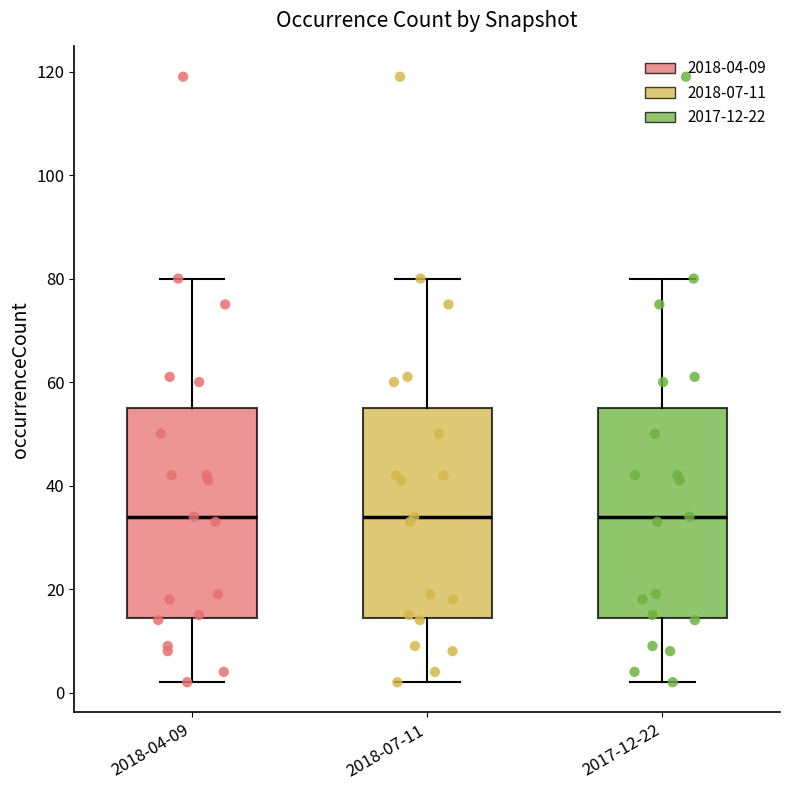

Reading left to right, transcribe this box plot: for each box, give where its median line is, the range the box spans, and where its two whiskers end, as read against the y-axis. The values are not printed on the chart, so give them approximately, as read against the axis.

2018-04-09: median 34, box 14 to 56, whiskers 2 to 80
2018-07-11: median 34, box 14 to 56, whiskers 2 to 80
2017-12-22: median 34, box 14 to 56, whiskers 2 to 80